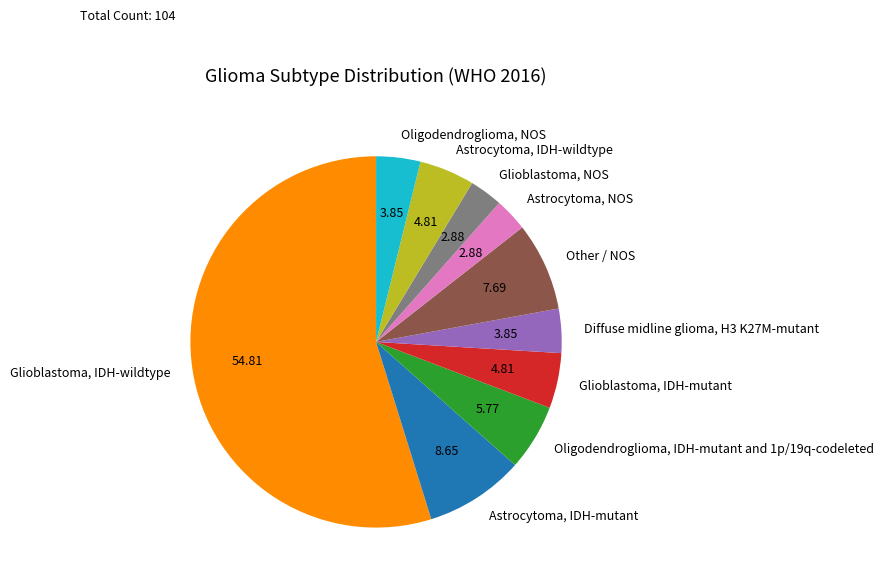

Which category has the biggest portion of the pie?

Glioblastoma, IDH-wildtype